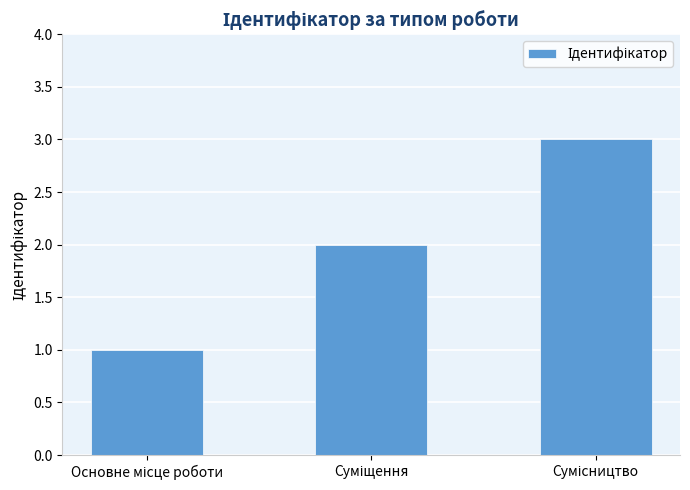

What is the sum of all values?

6